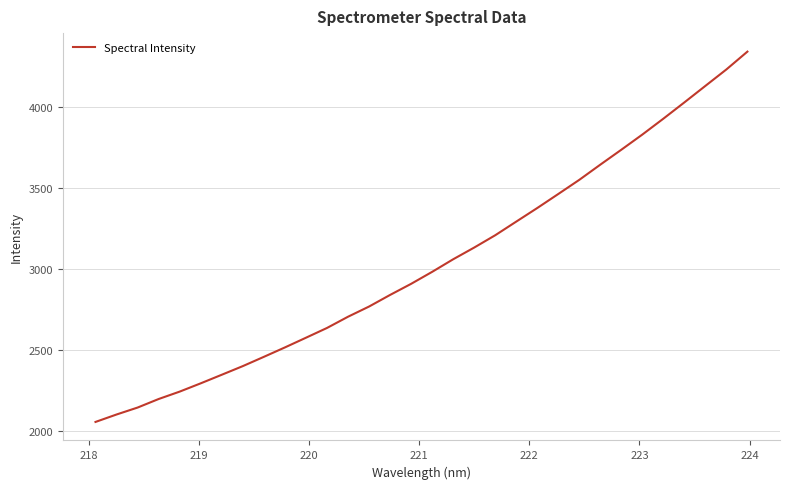

Is this an area chart (filled region under the line)?

No